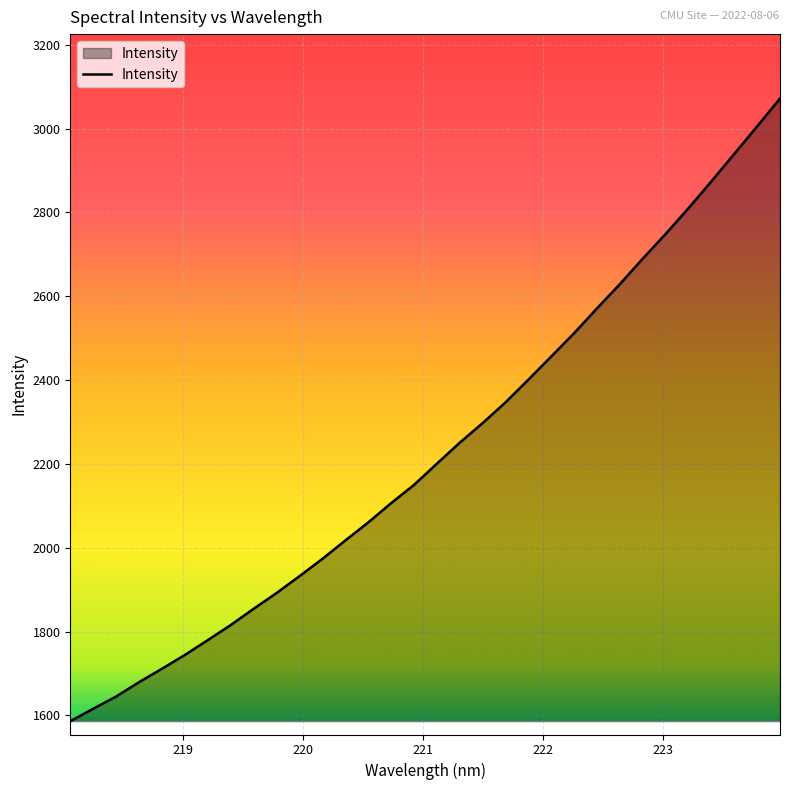

What is the difference between the second highest and second lowest values?

1389.4